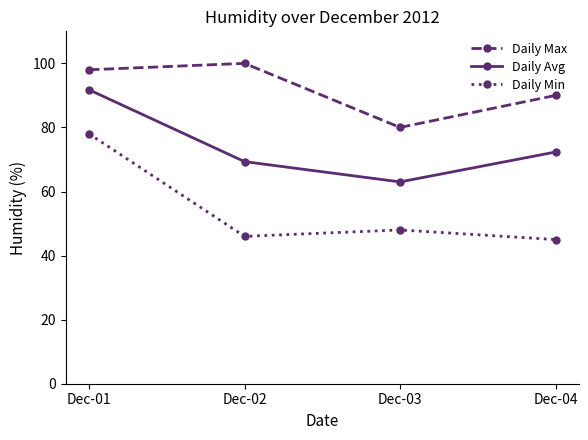

How many distinct data groups are displayed?

3